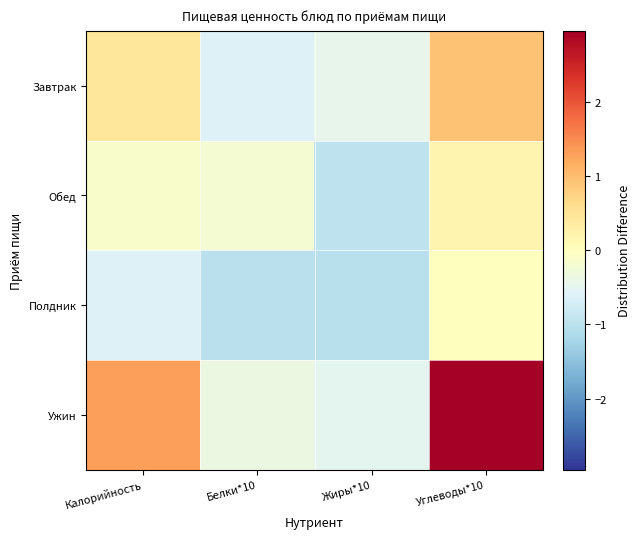

Reading right to left, extract all data points from this chart.

Завтрак: Углеводы*10=0.9	Жиры*10=-0.5	Белки*10=-0.6	Калорийность=0.4
Обед: Углеводы*10=0.2	Жиры*10=-1.0	Белки*10=-0.2	Калорийность=-0.1
Полдник: Углеводы*10=0.0	Жиры*10=-1.0	Белки*10=-1.0	Калорийность=-0.6
Ужин: Углеводы*10=3.0	Жиры*10=-0.5	Белки*10=-0.4	Калорийность=1.3